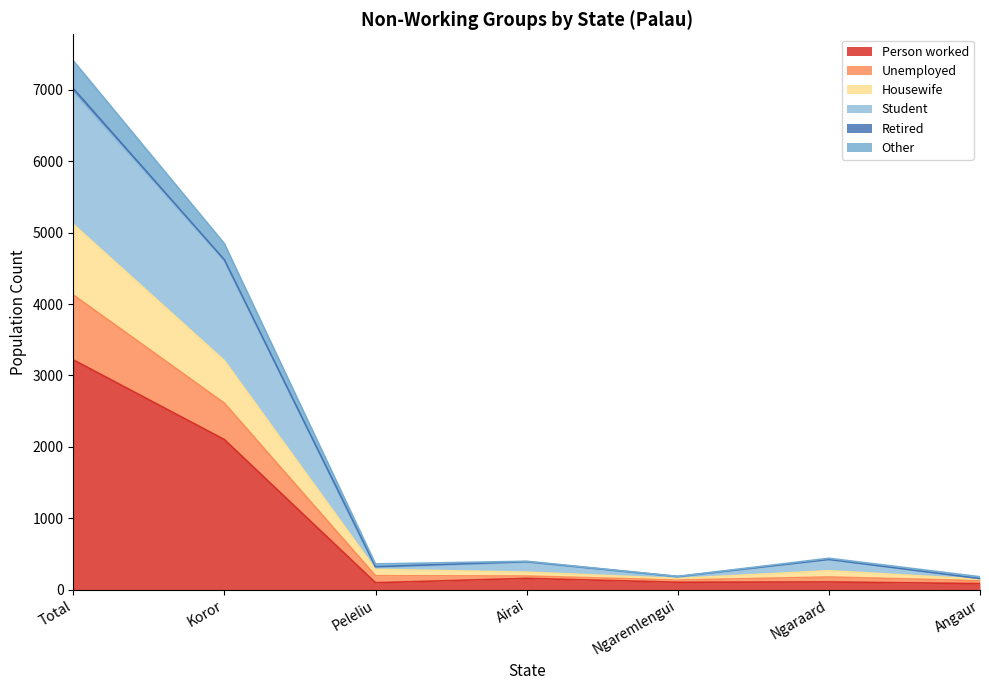

True or false: Unemployed and Student intersect in this chart.

False